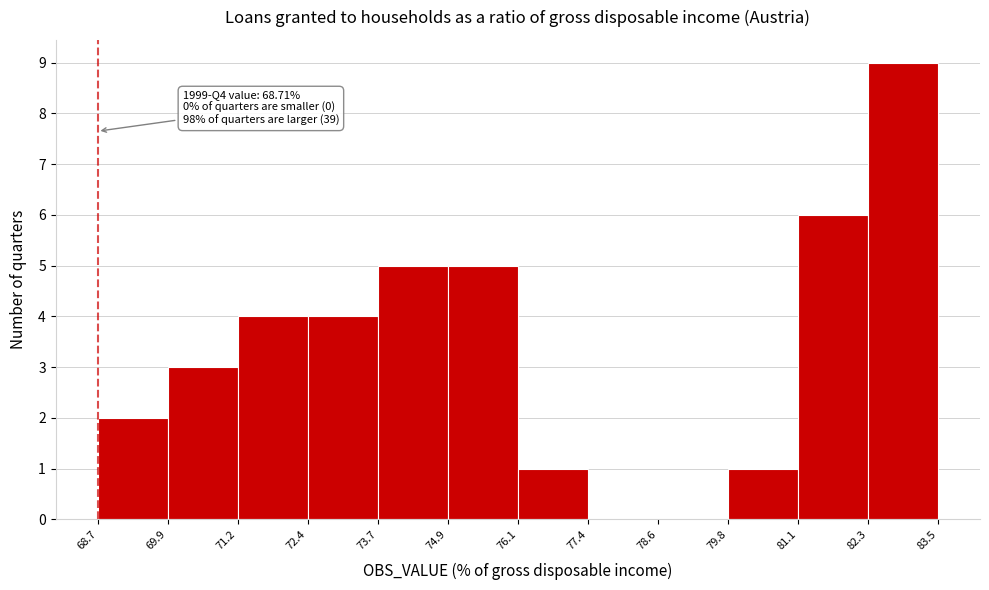

Which range on the x-axis has the tallest bar?

82.3 to 83.5